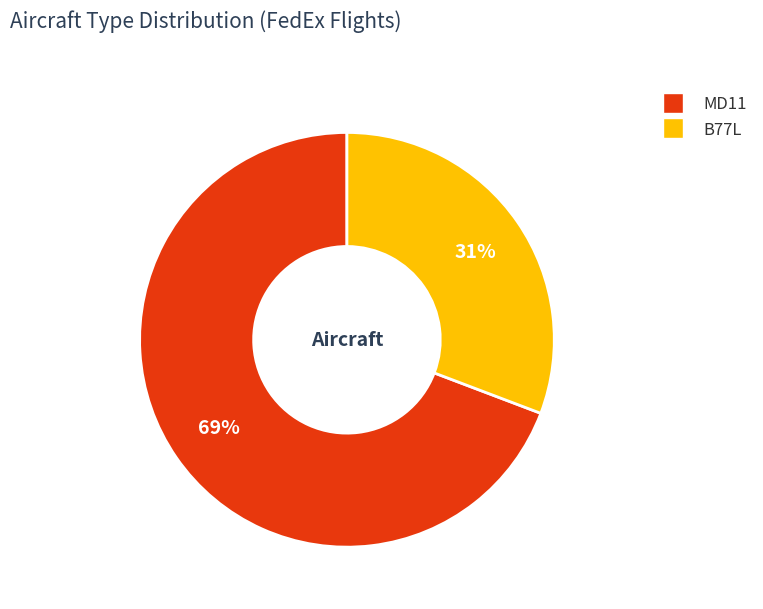

True or false: B77L accounts for 31% of the total.

True